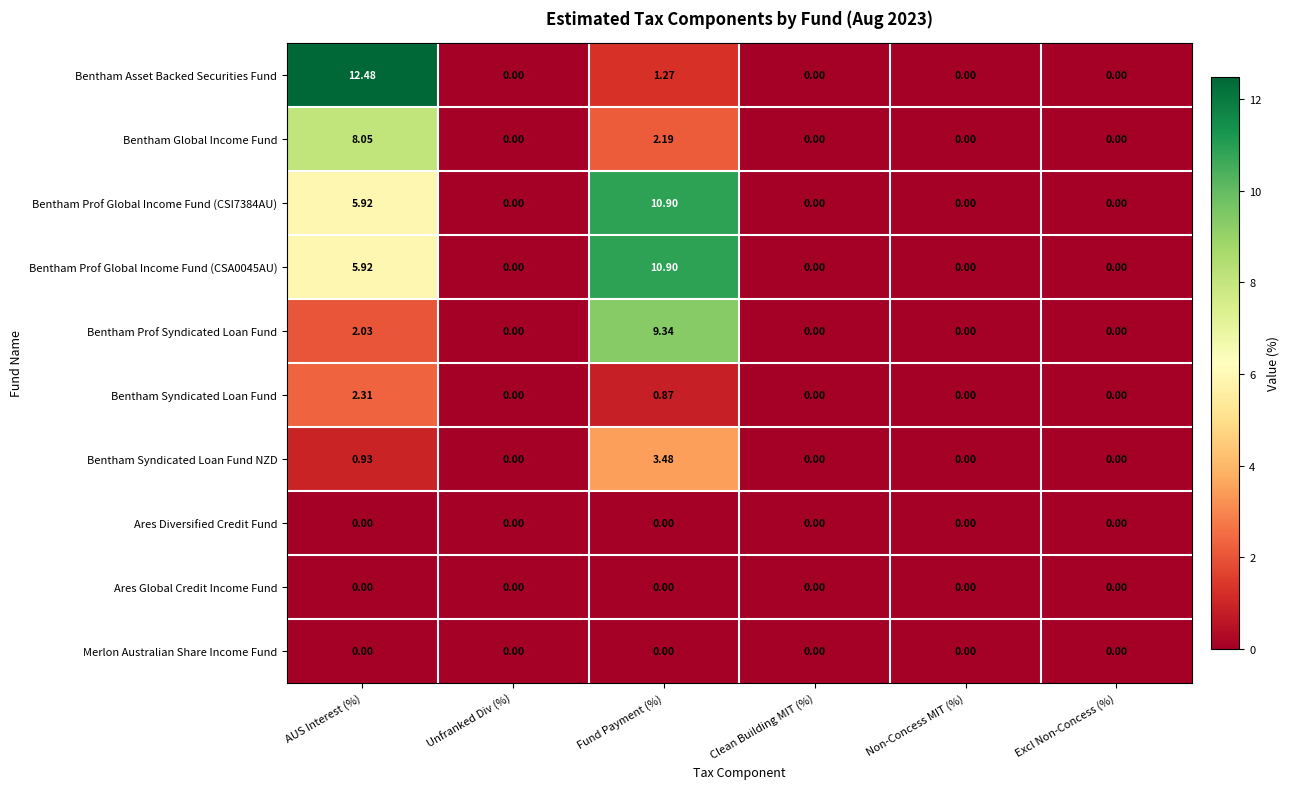

At how many categories does at least one series exceed 8?

2